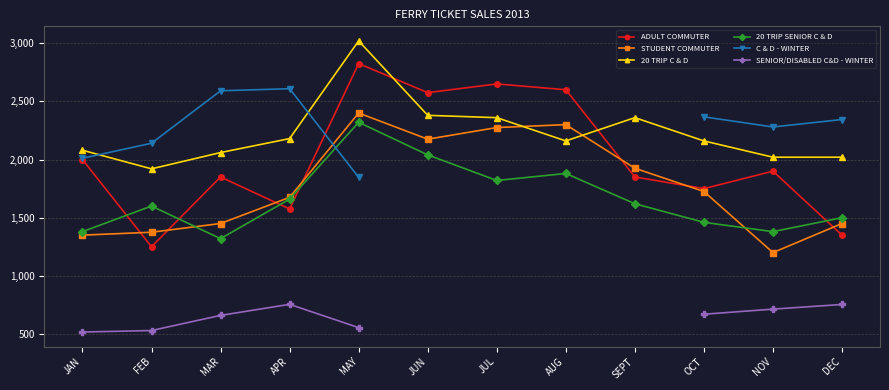

What is the minimum value for 20 TRIP C & D?

1920